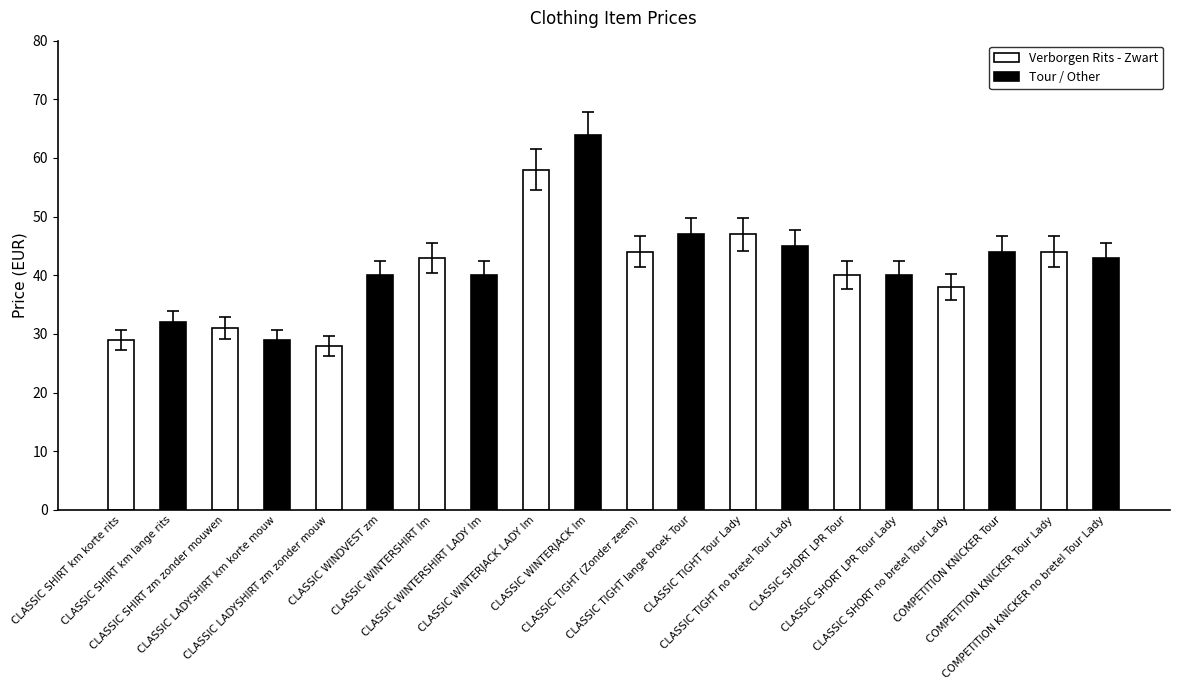

What is the difference between the maximum and second lowest values?

35